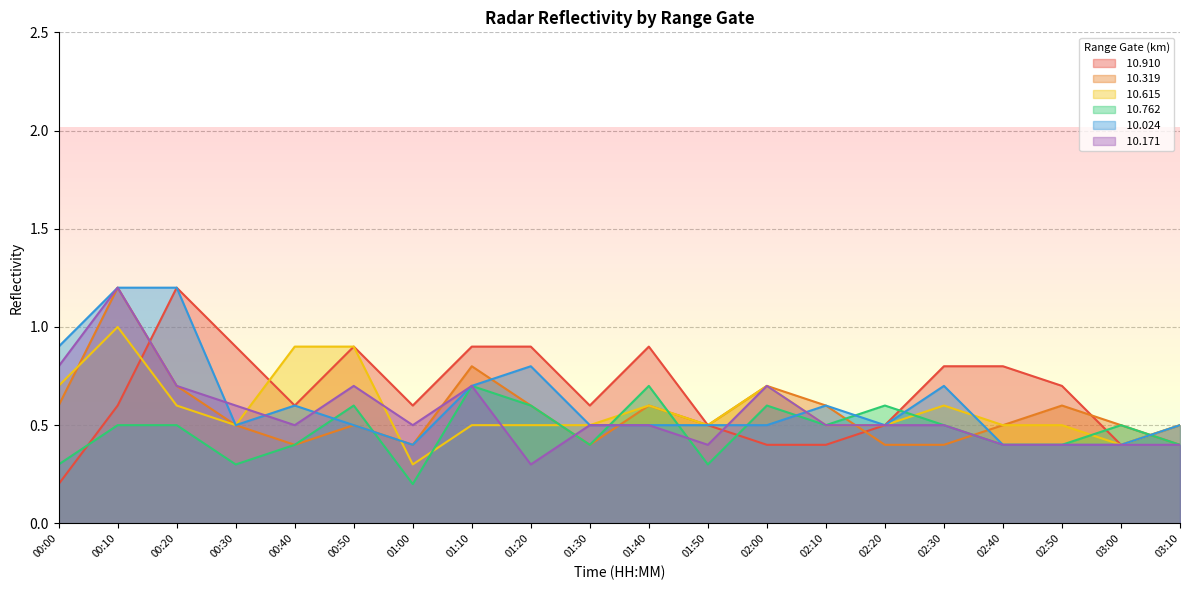

Between which two adjacent categories do  10.024 and  10.319 first intersect?

01:10 and 01:20